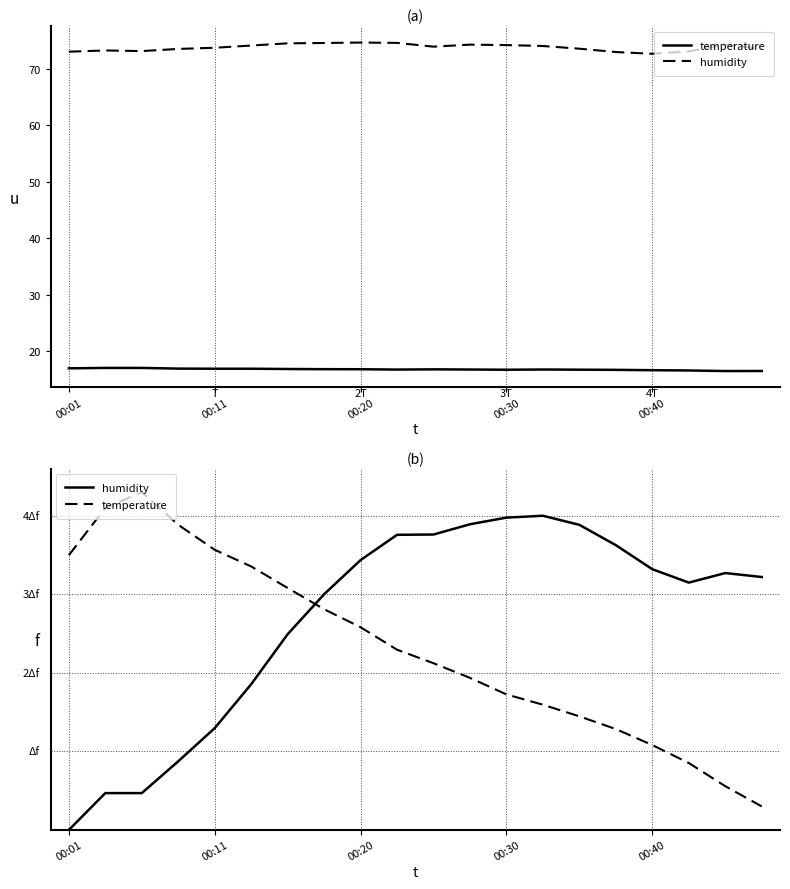

At how many categories does at least one series exceed 2?

20